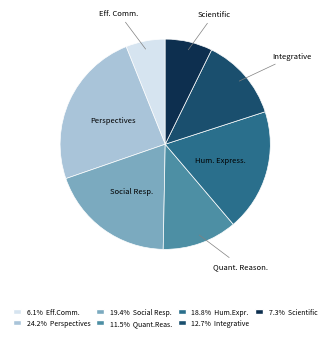

Is there a majority slice in this chart?

No